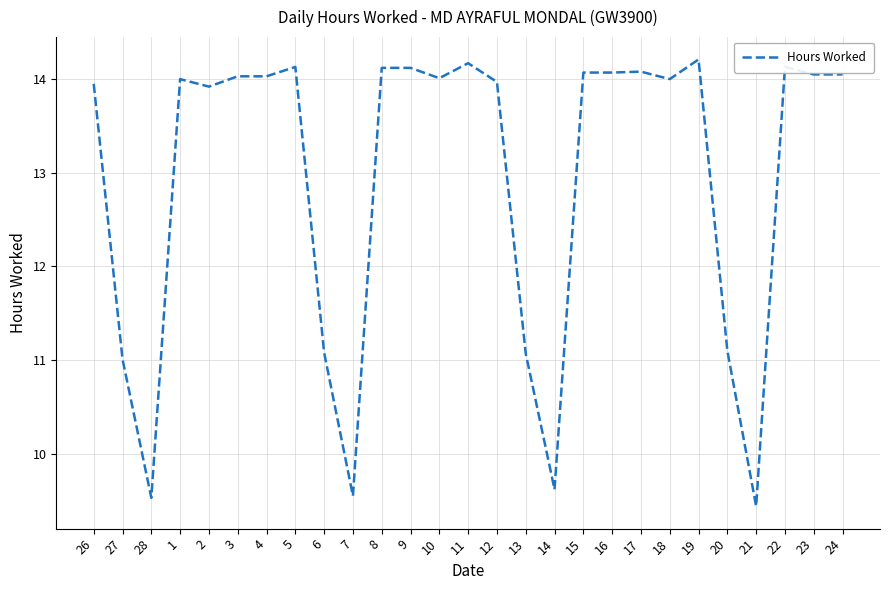

At which category does the chart reach its minimum across all series?

21